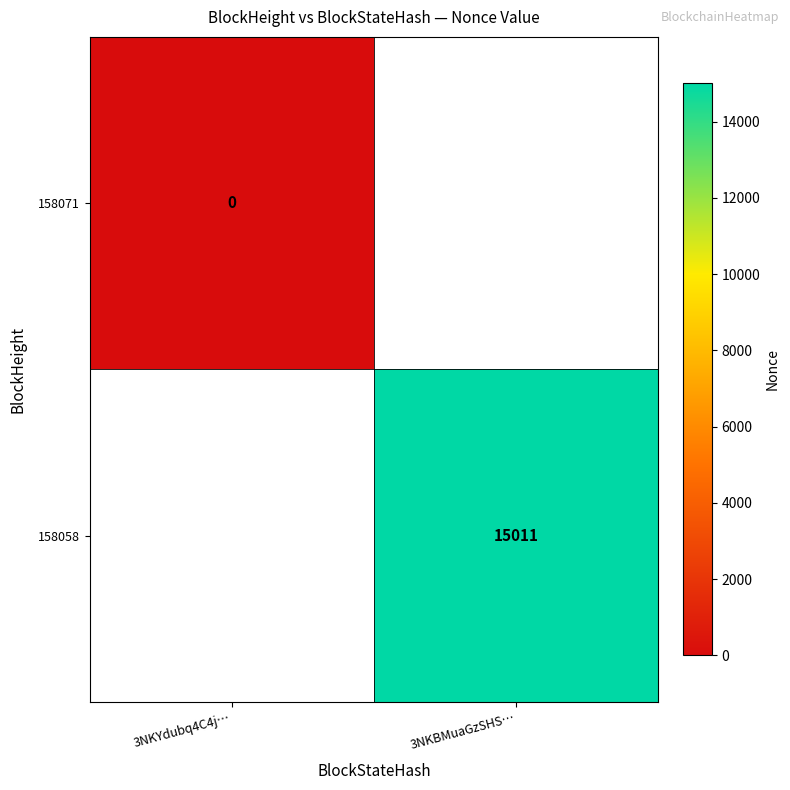

Is it true that 158058 equals 24823.4 at 3NKBMuaGzSHS…?

False